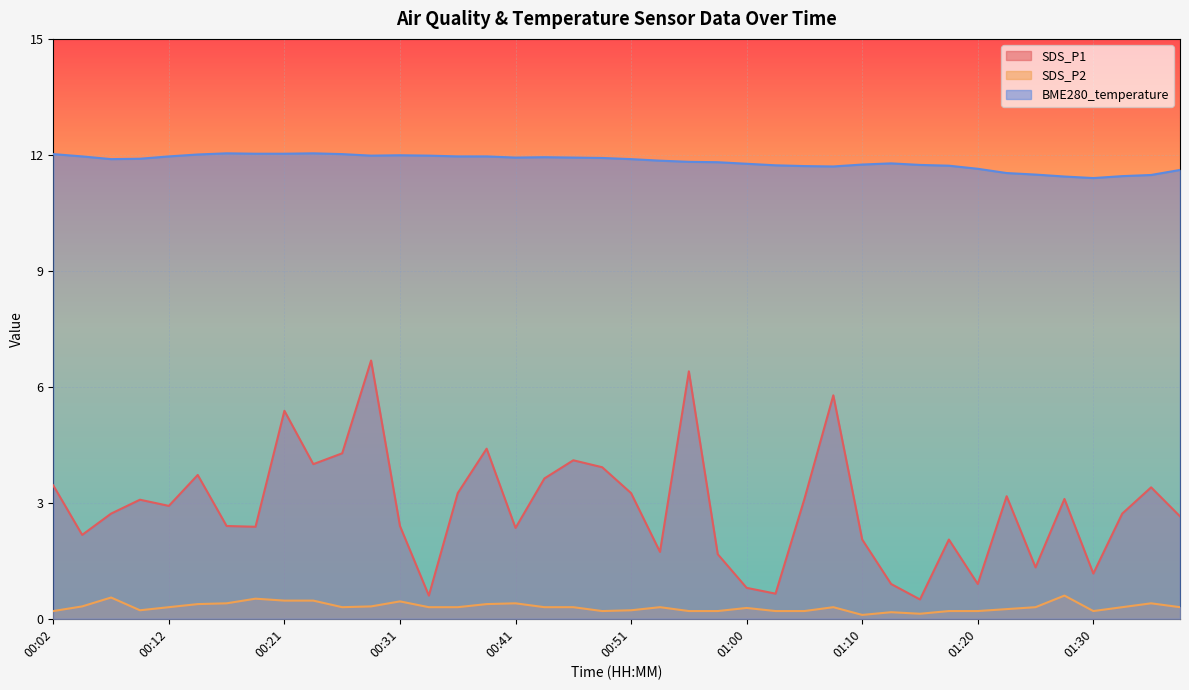

What is the difference between the highest and lowest values at 00:14?

11.6